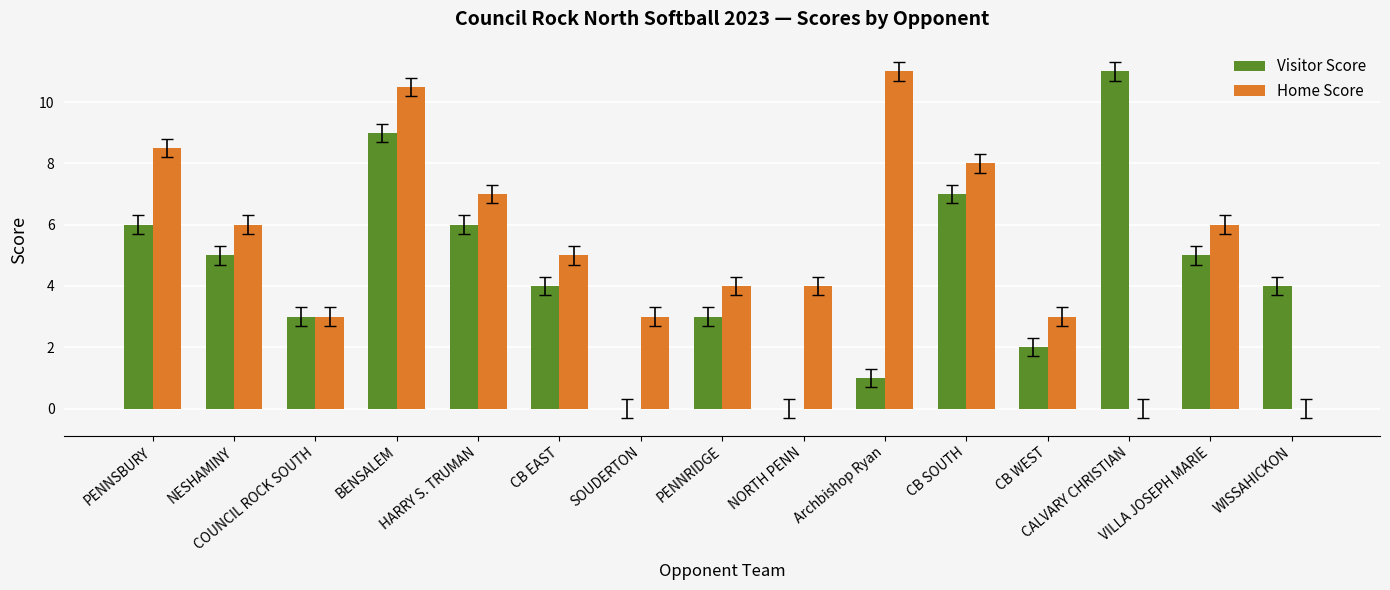

Count the number of data series in this chart.

2